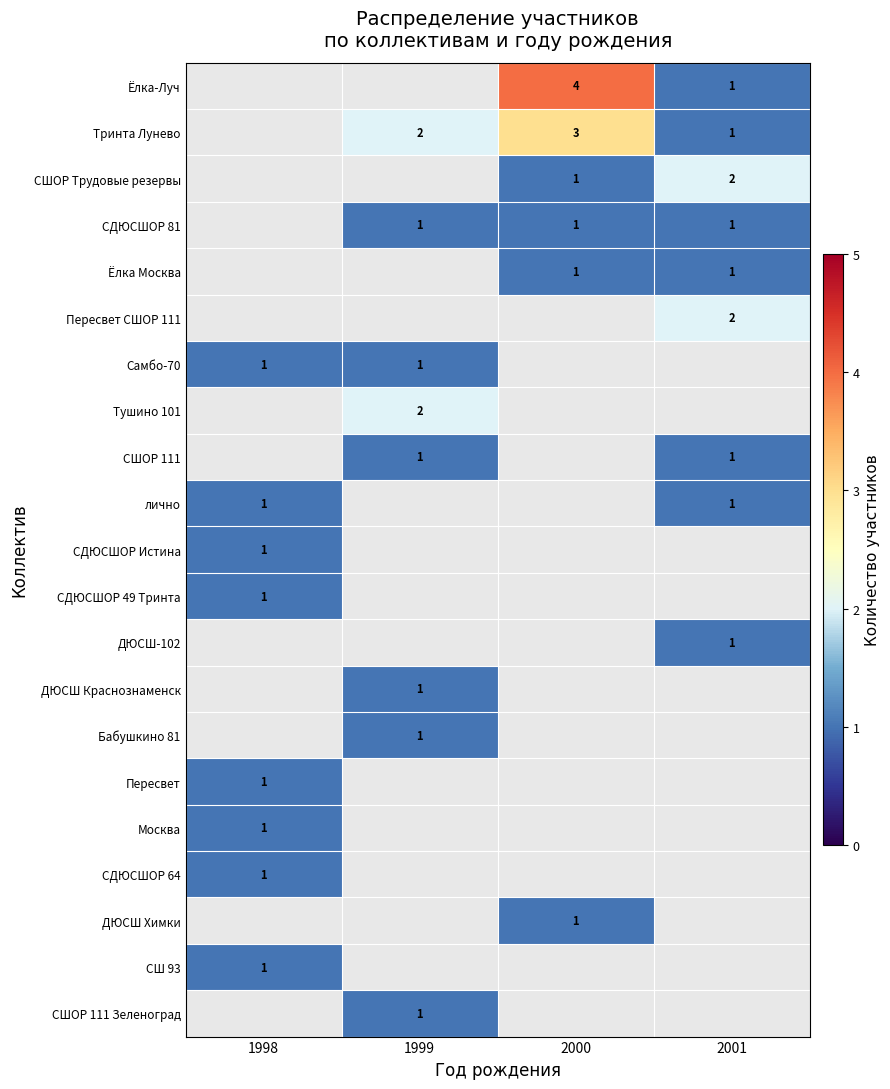

Is it true that Тринта Лунево equals 3 at 2000?

True